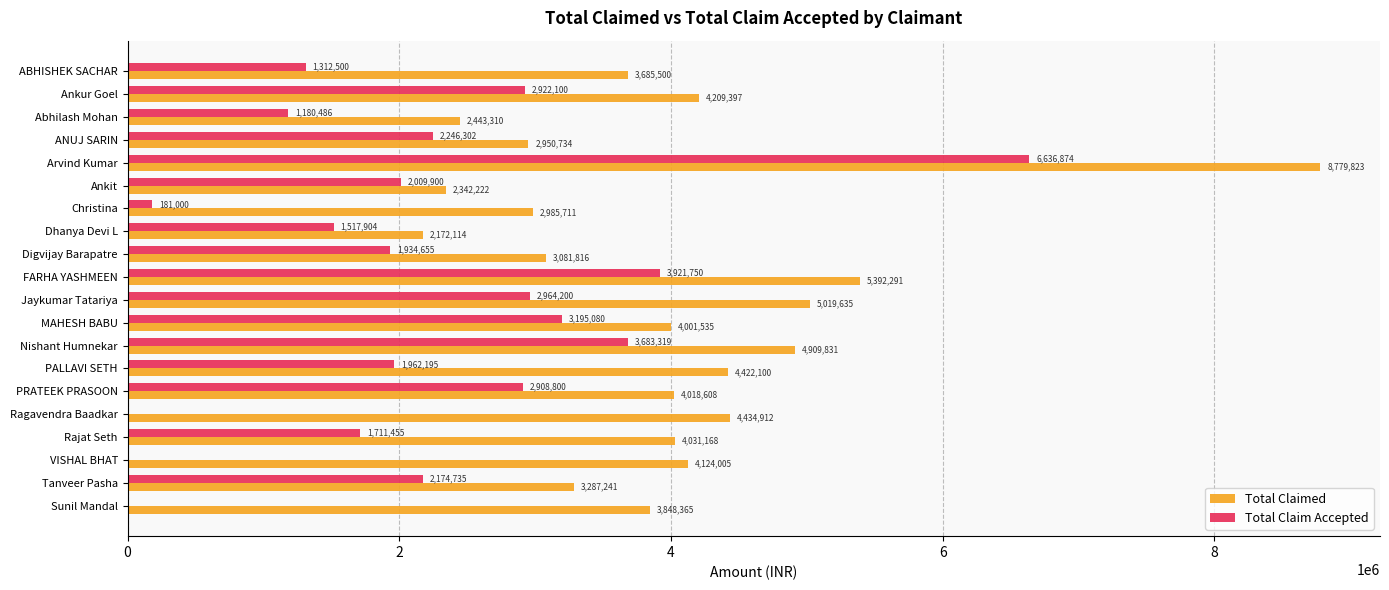

Is it true that Total Claim Accepted equals 1180486 at Abhilash Mohan?

True